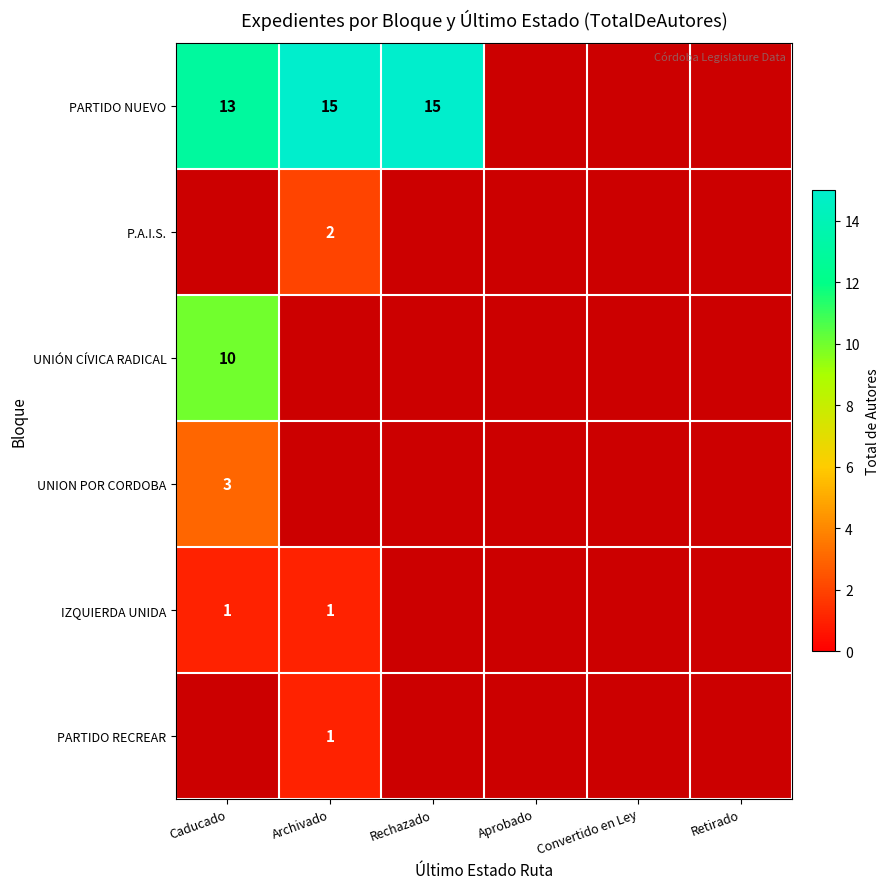

The value of PARTIDO NUEVO at Rechazado is 15. True or false?

True